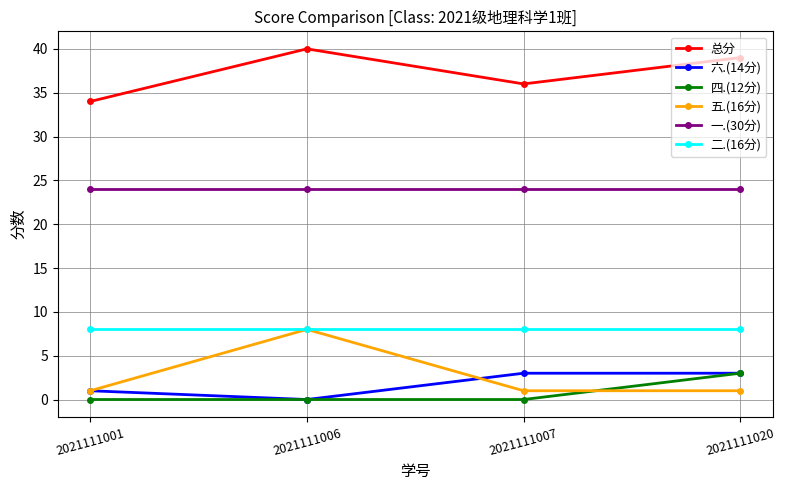

Which series has the largest total across all categories?

总分